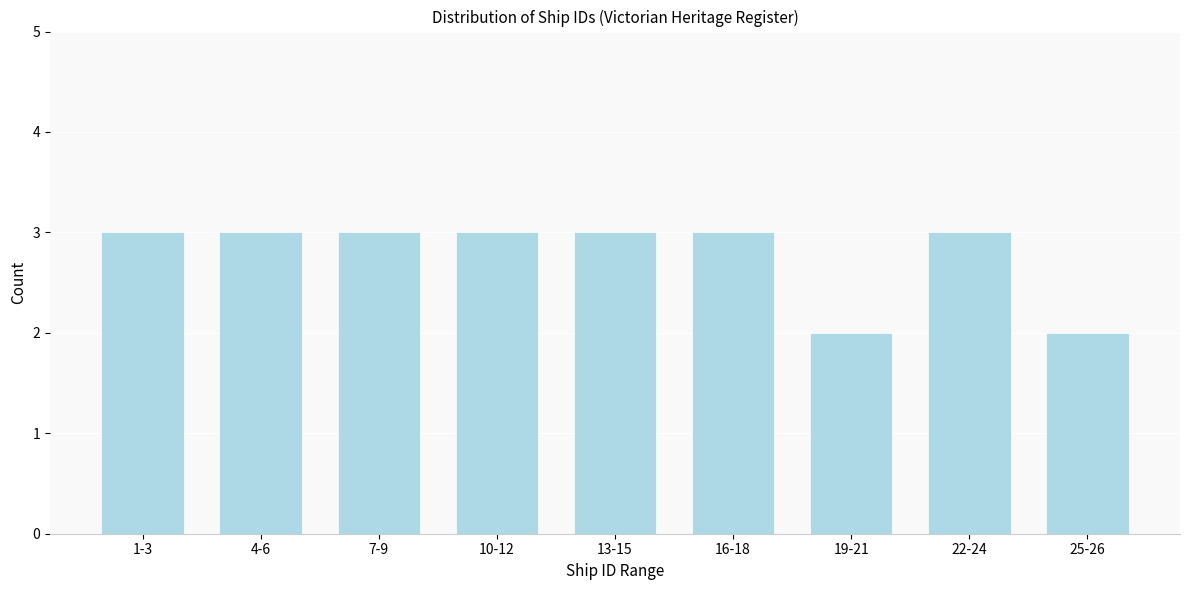

Reading right to left, extract all data points from this chart.

25-26=2	22-24=3	19-21=2	16-18=3	13-15=3	10-12=3	7-9=3	4-6=3	1-3=3